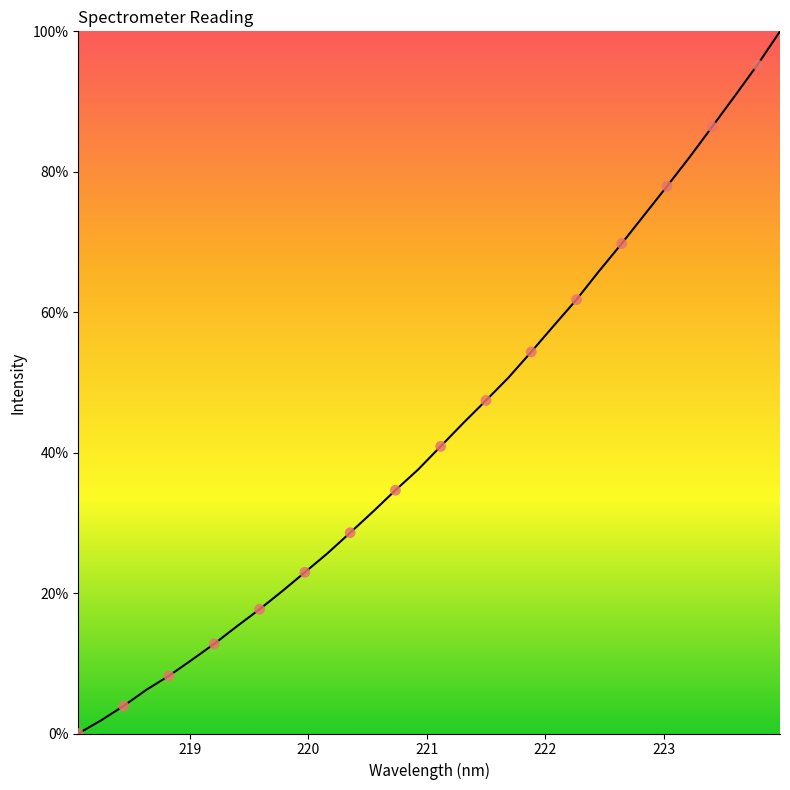

What is the difference between the maximum and minimum values?

100.0